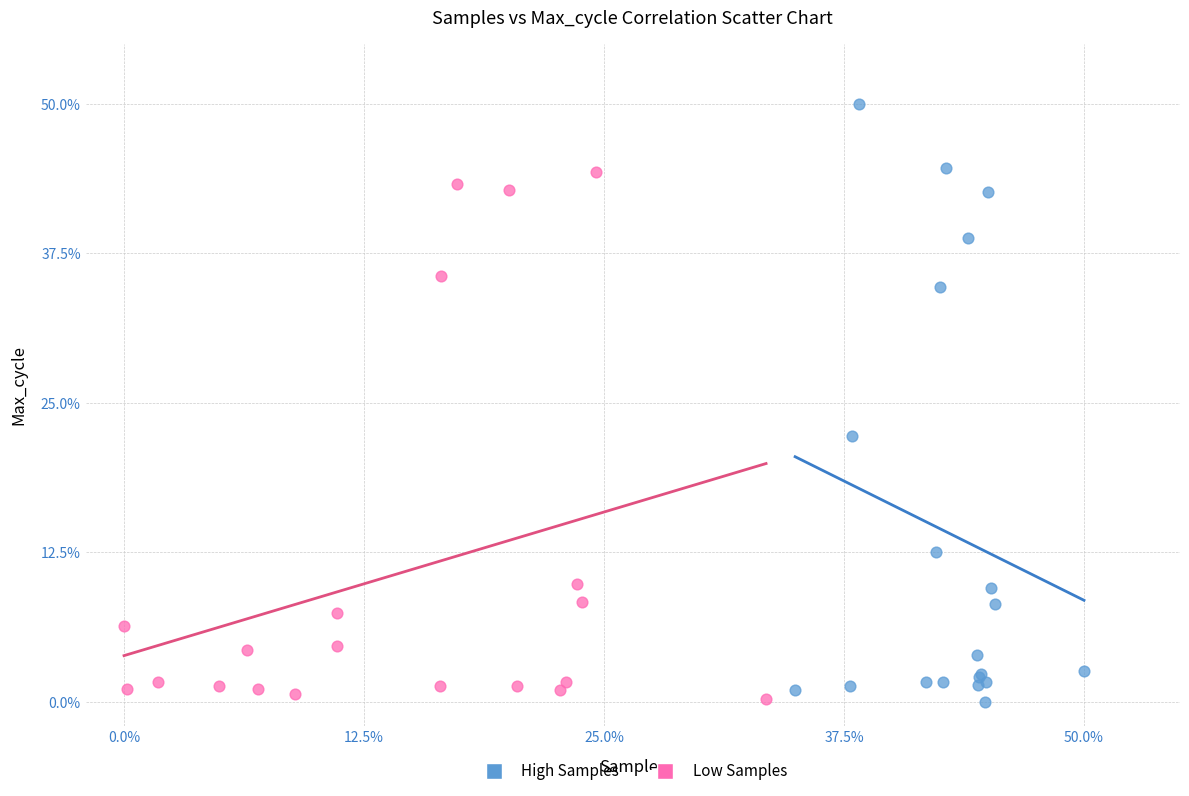

Which series has the widest spread of Y values?

High Samples